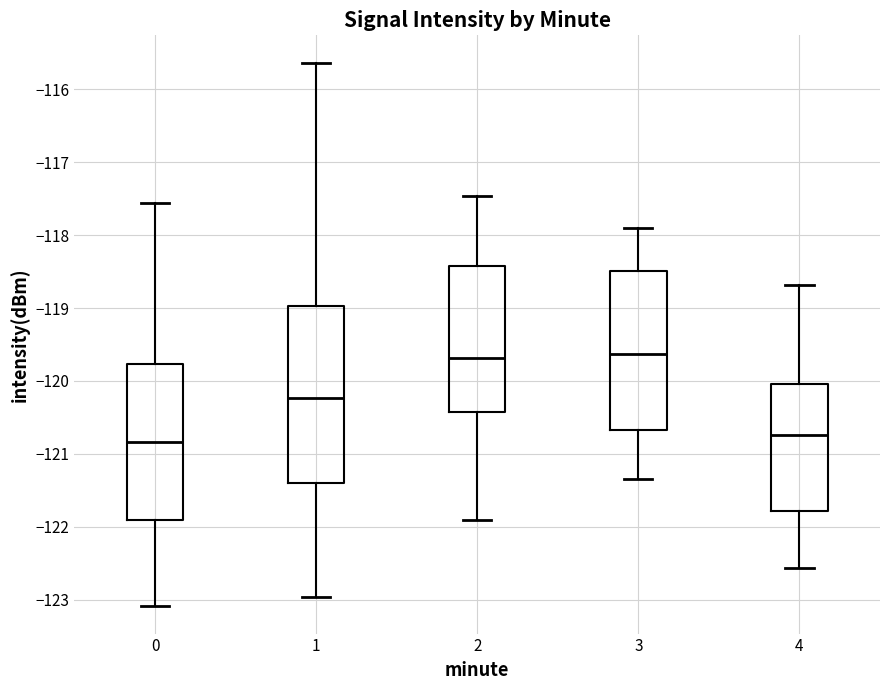

Reading left to right, transcribe this box plot: for each box, give where its median line is, the range the box spans, and where its two whiskers end, as read against the y-axis. The values are not printed on the chart, so give them approximately, as read against the axis.

0: median -120.8, box -121.9 to -119.8, whiskers -123.1 to -117.6
1: median -120.2, box -121.4 to -119.0, whiskers -123.0 to -115.6
2: median -119.7, box -120.4 to -118.4, whiskers -121.9 to -117.5
3: median -119.6, box -120.7 to -118.5, whiskers -121.3 to -117.9
4: median -120.7, box -121.8 to -120.0, whiskers -122.6 to -118.7